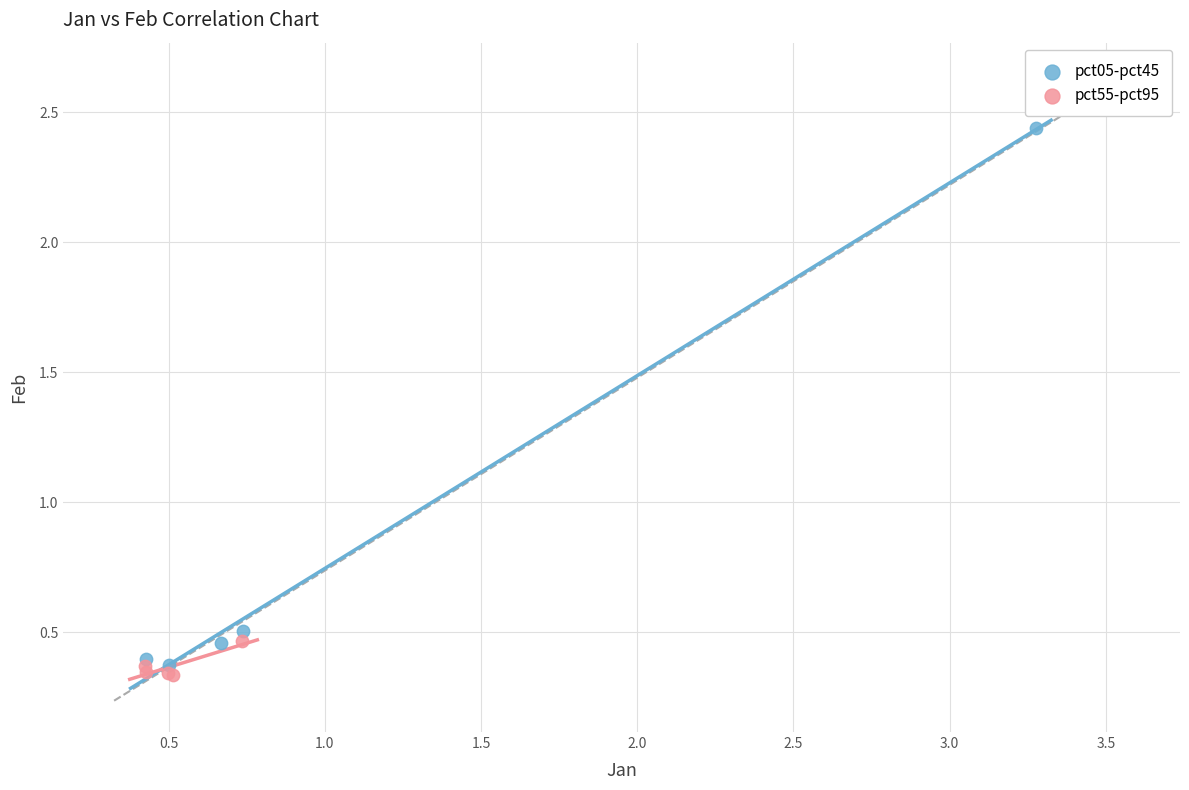

Which series has the widest spread of Y values?

pct05-pct45